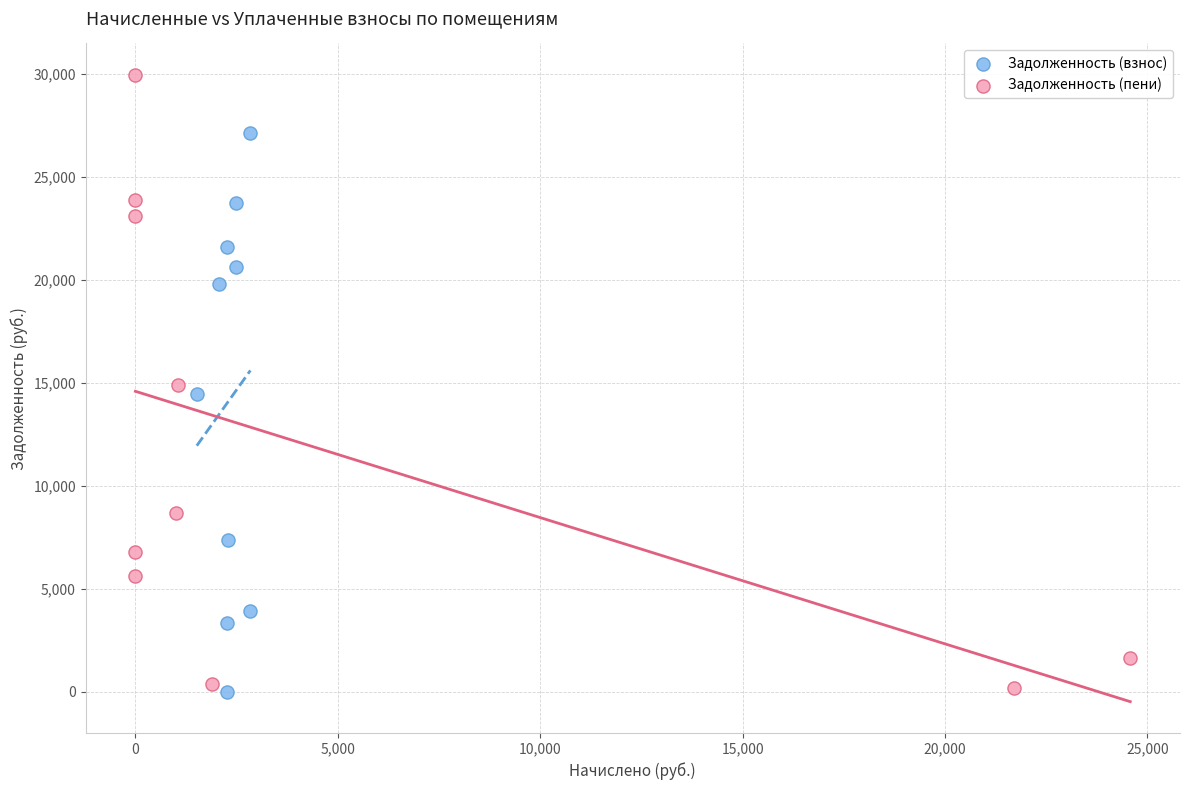

What are all the series names shown in the legend?

Задолженность (взнос), Задолженность (пени)